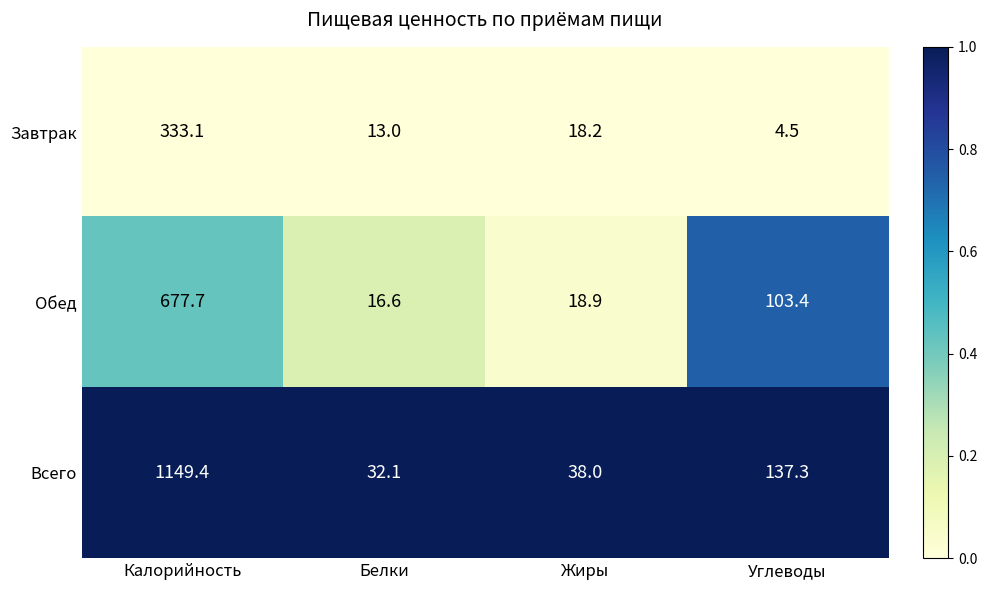

Which series has the widest spread of values?

Всего